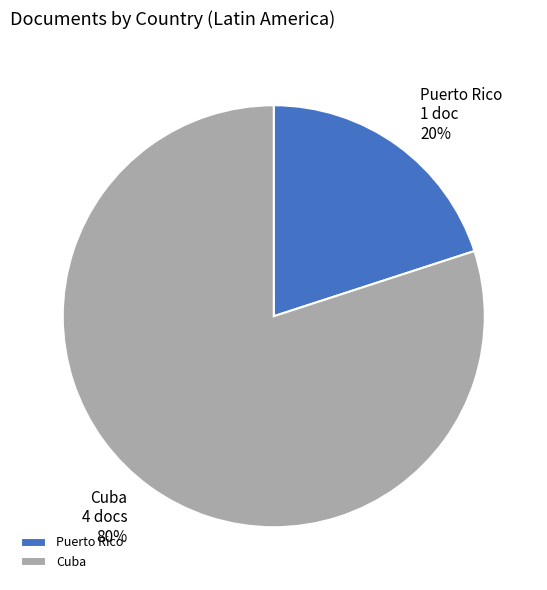

What is the majority slice?

Cuba